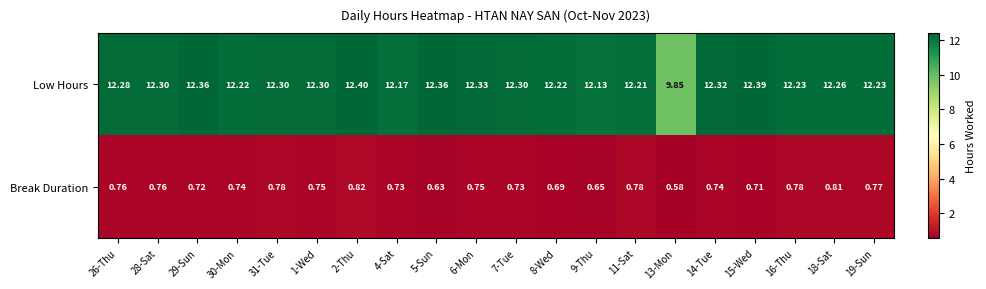

List the series in order of their peak value, lowest first.

Break Duration, Low Hours